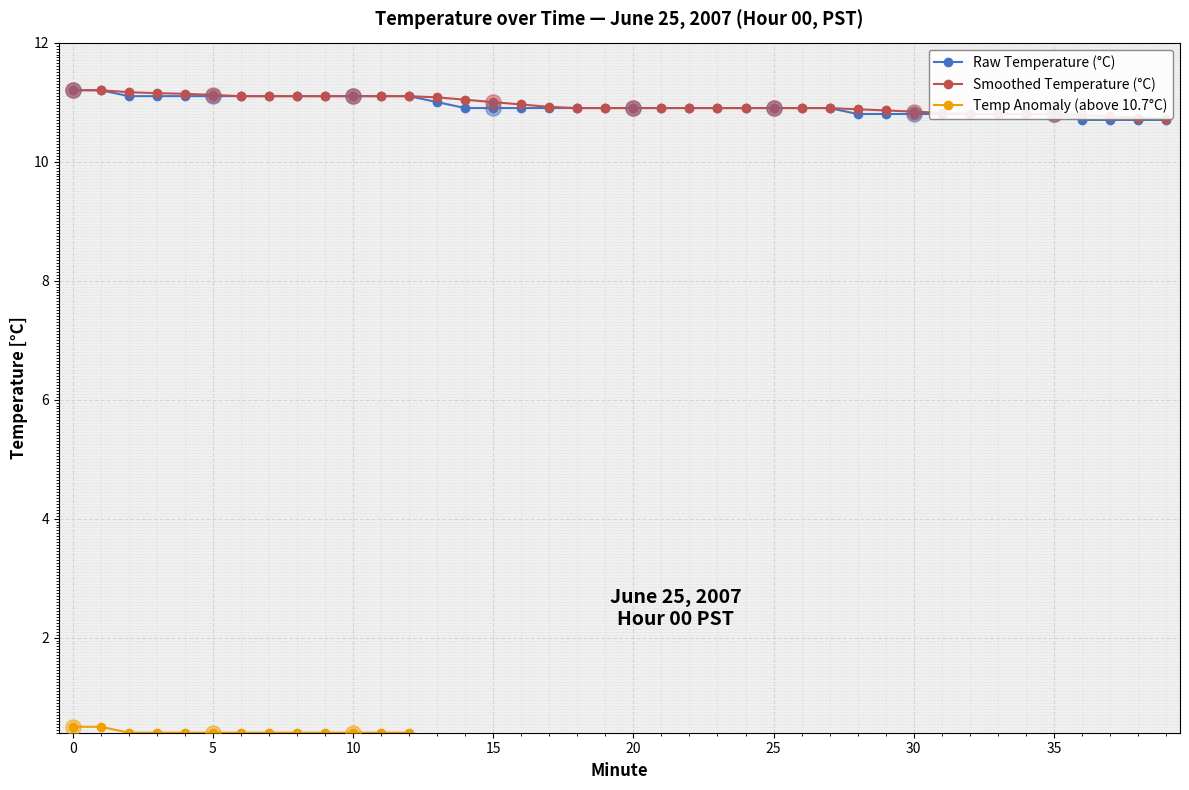

Which series has the widest spread of Y values?

Raw Temperature (°C)